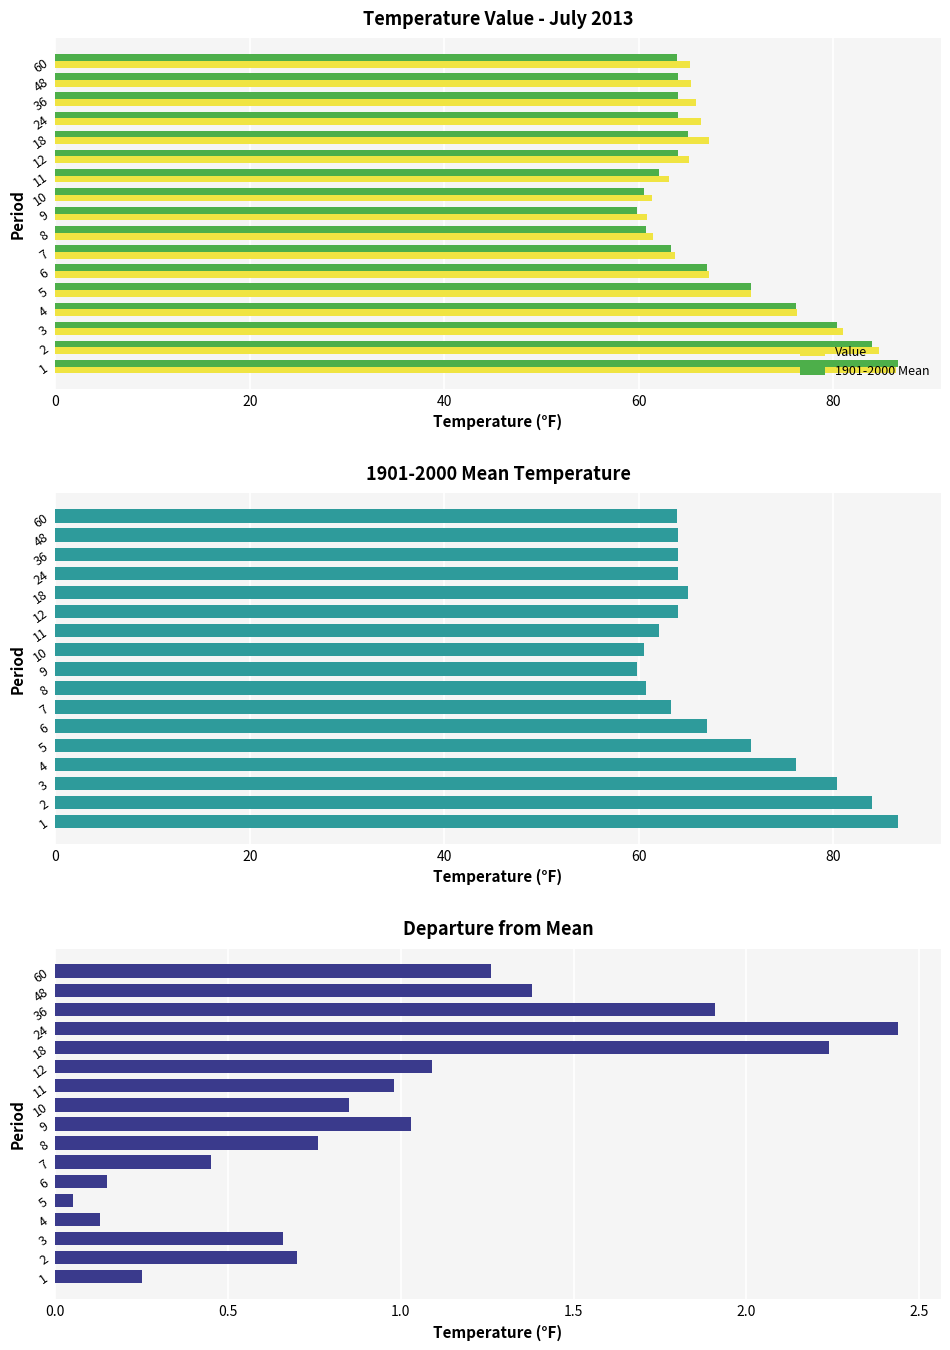

What is the label of the 10th bar from the right?

7